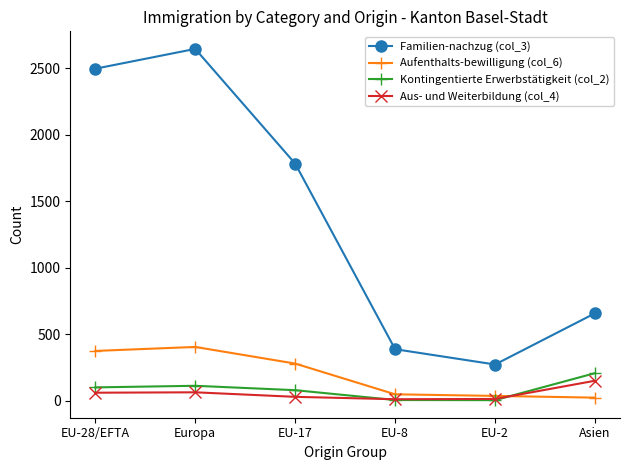

How many intersections are there between Aus- und Weiterbildung (col_4) and Kontingentierte Erwerbstätigkeit (col_2)?

2